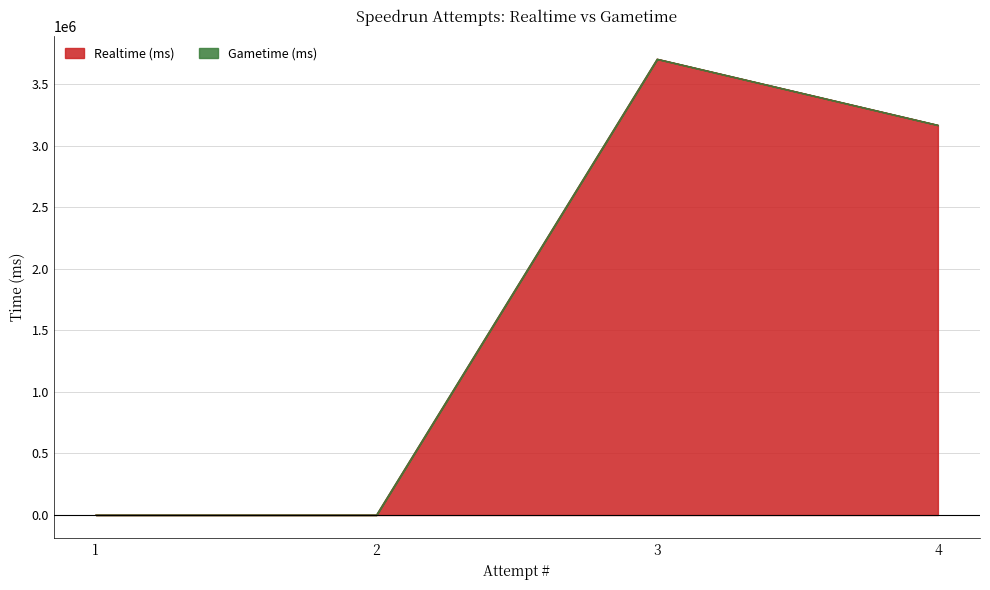

What is the change in value from 2 to 3?

+3706157